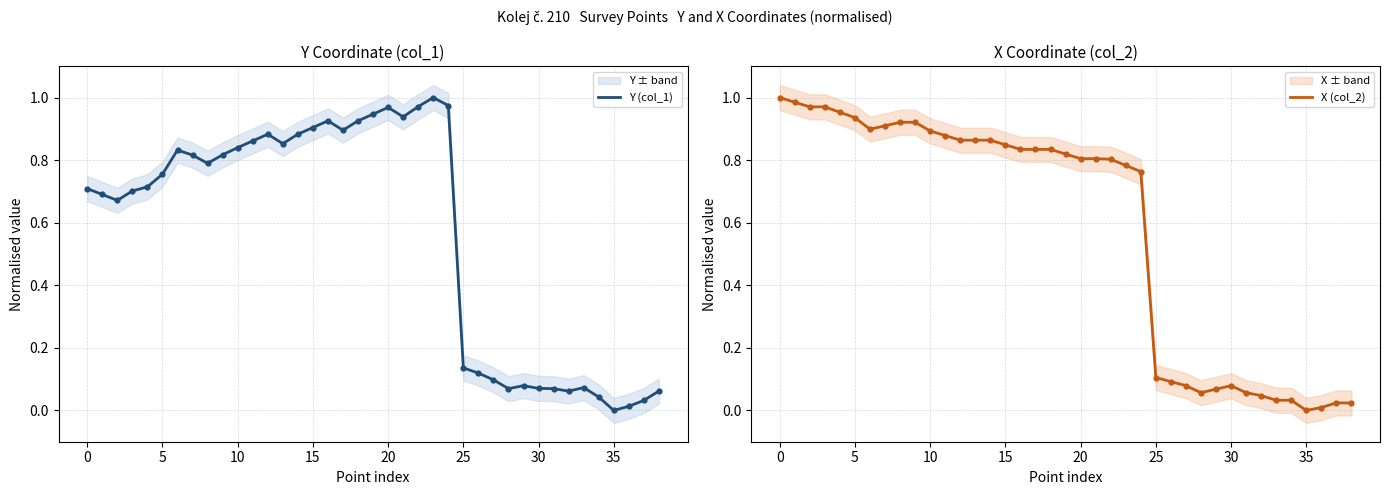

Which series has the widest spread of Y values?

Y (col_1)